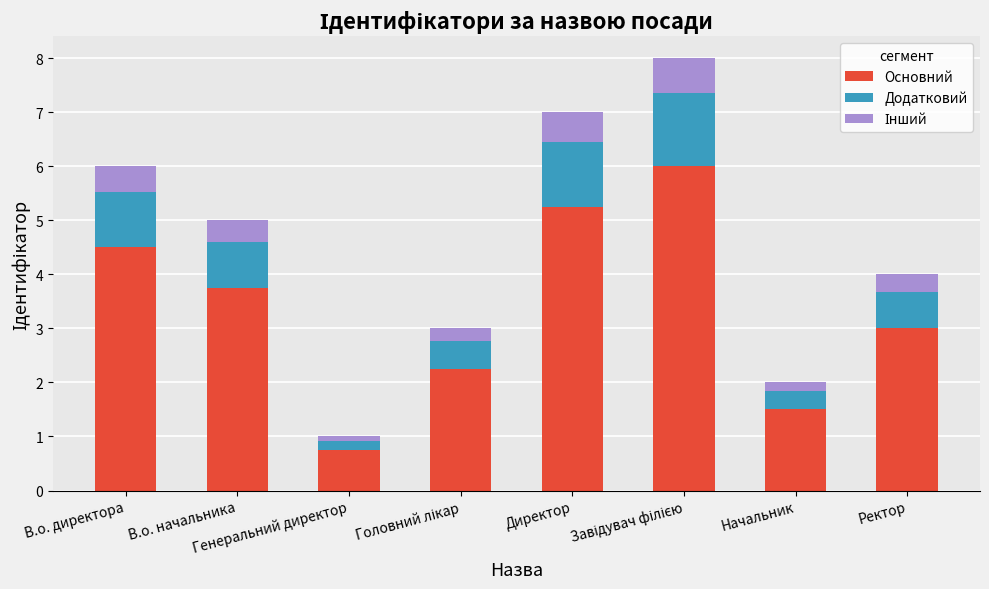

What is the highest value of the Основний series?

6.0